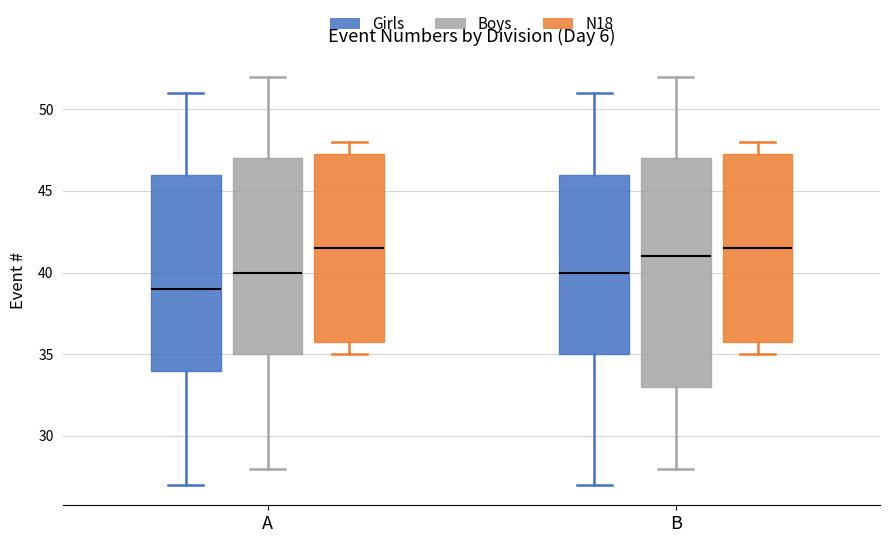

Where does the upper whisker of the box for A (Boys) end on the y-axis? The values are not printed on the chart, so give them approximately, as read against the axis.

52.0